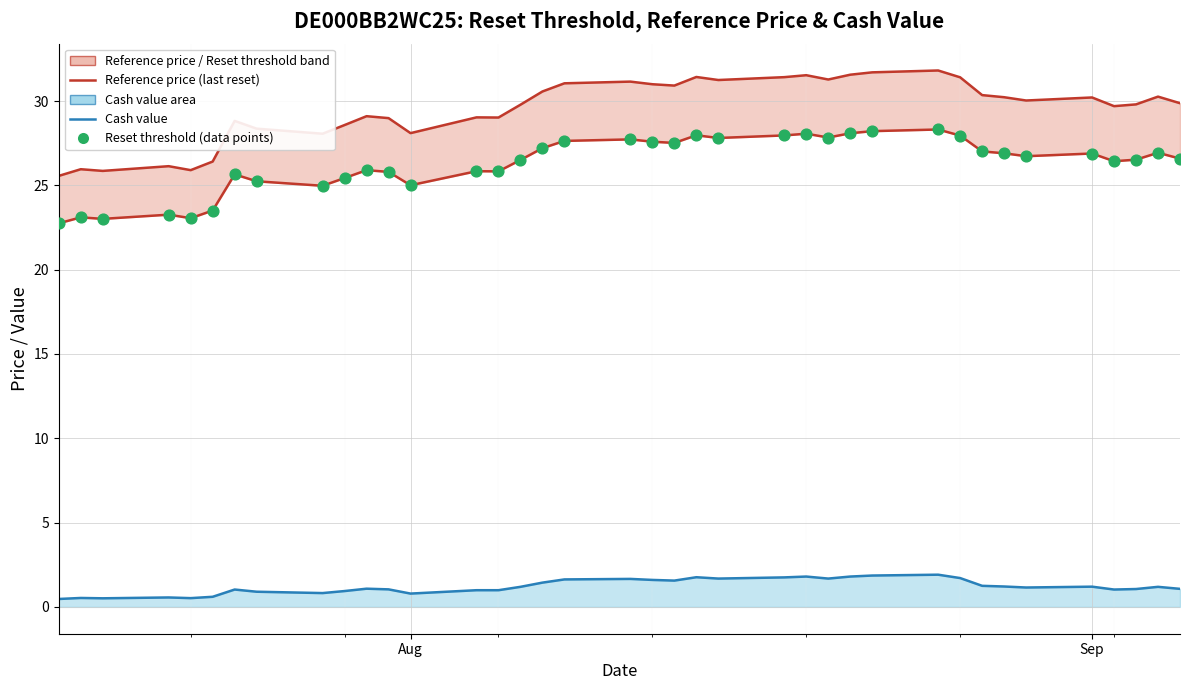

At how many categories does at least one series exceed 29?

26